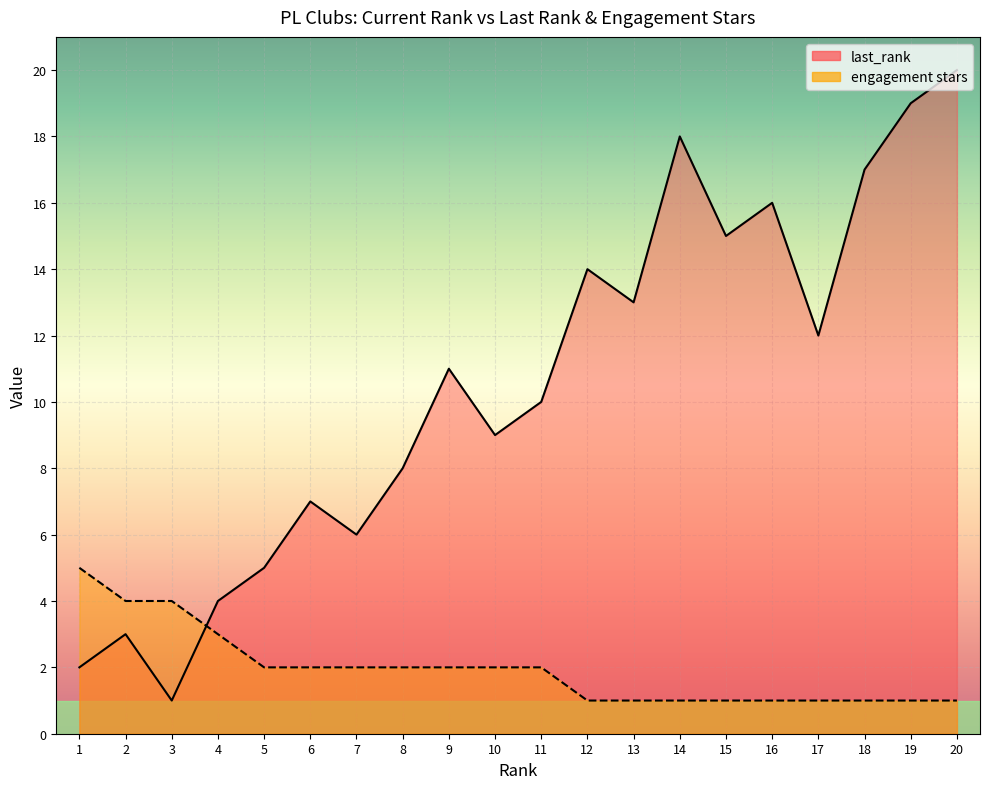

Which series has the widest spread of values?

last_rank